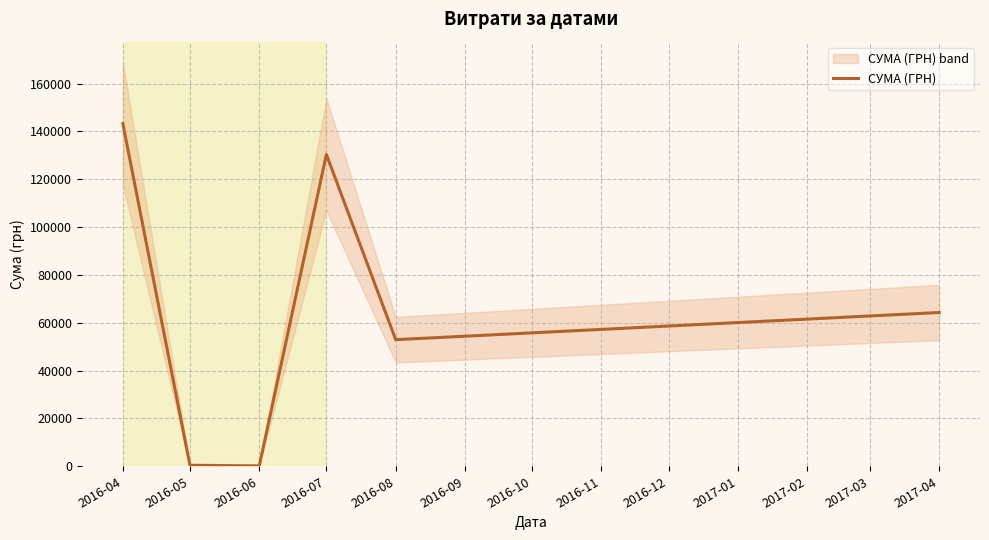

At which label is СУМА (ГРН) closest to 71734?

2017-04